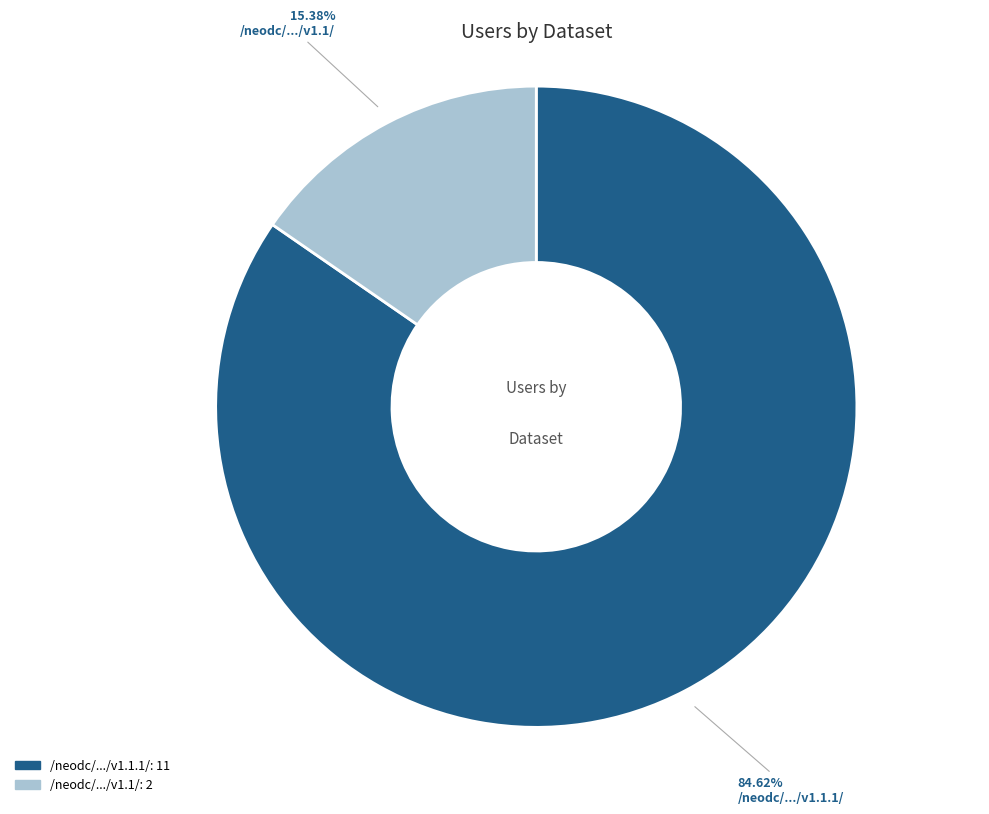

Do /neodc/.../v1.1/ and /neodc/.../v1.1.1/ together represent more than half of the pie?

Yes